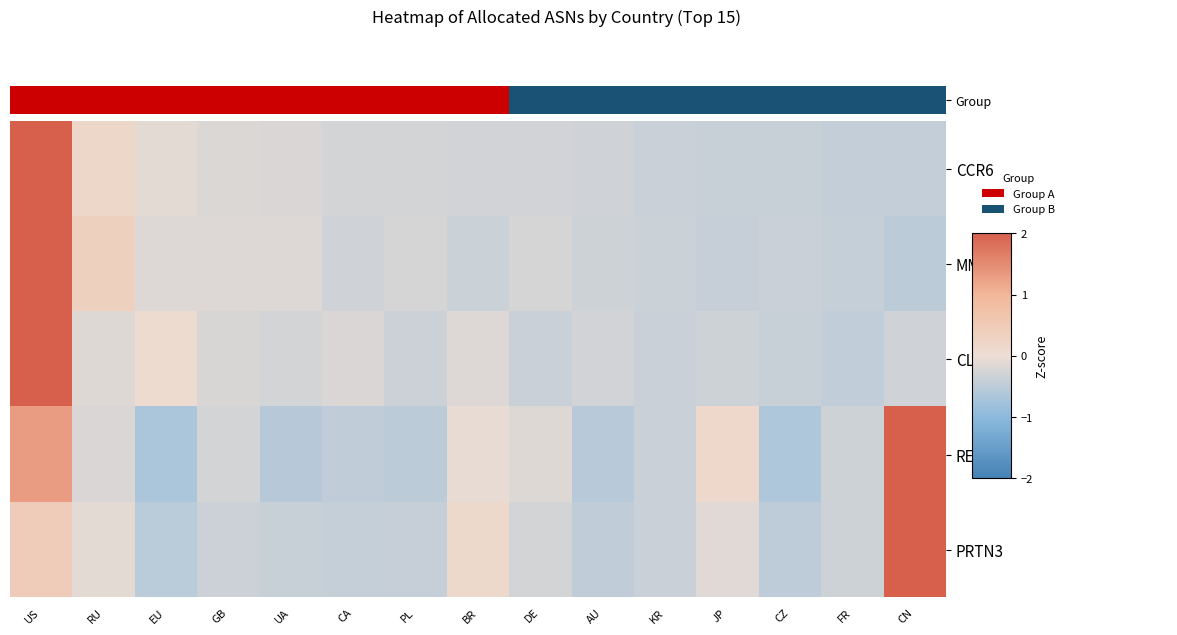

Reading left to right, extract all data points from this chart.

CCR6: US=2.0	RU=0.2	EU=-0.1	GB=-0.2	UA=-0.2	CA=-0.3	PL=-0.3	BR=-0.3	DE=-0.3	AU=-0.3	KR=-0.4	JP=-0.4	CZ=-0.4	FR=-0.4	CN=-0.4
MMP9: US=2.0	RU=0.3	EU=-0.2	GB=-0.2	UA=-0.2	CA=-0.3	PL=-0.2	BR=-0.4	DE=-0.2	AU=-0.3	KR=-0.4	JP=-0.4	CZ=-0.4	FR=-0.4	CN=-0.5
CLEC4D: US=2.0	RU=-0.1	EU=0.1	GB=-0.2	UA=-0.3	CA=-0.2	PL=-0.3	BR=-0.2	DE=-0.4	AU=-0.3	KR=-0.4	JP=-0.3	CZ=-0.4	FR=-0.4	CN=-0.3
RETN: US=1.3	RU=-0.2	EU=-0.7	GB=-0.3	UA=-0.6	CA=-0.5	PL=-0.5	BR=-0.1	DE=-0.2	AU=-0.5	KR=-0.4	JP=0.1	CZ=-0.6	FR=-0.3	CN=2.0
PRTN3: US=0.5	RU=-0.1	EU=-0.5	GB=-0.3	UA=-0.4	CA=-0.4	PL=-0.4	BR=0.1	DE=-0.3	AU=-0.5	KR=-0.4	JP=-0.1	CZ=-0.5	FR=-0.3	CN=2.0